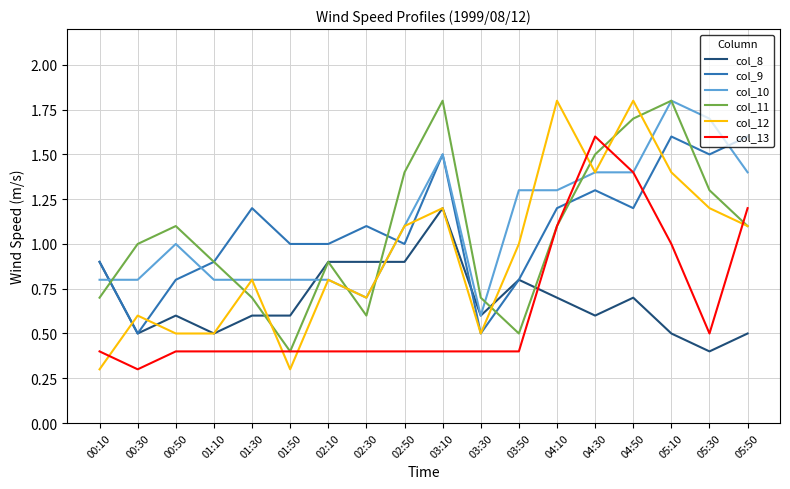

What is the average value of the col_10 series?

1.1